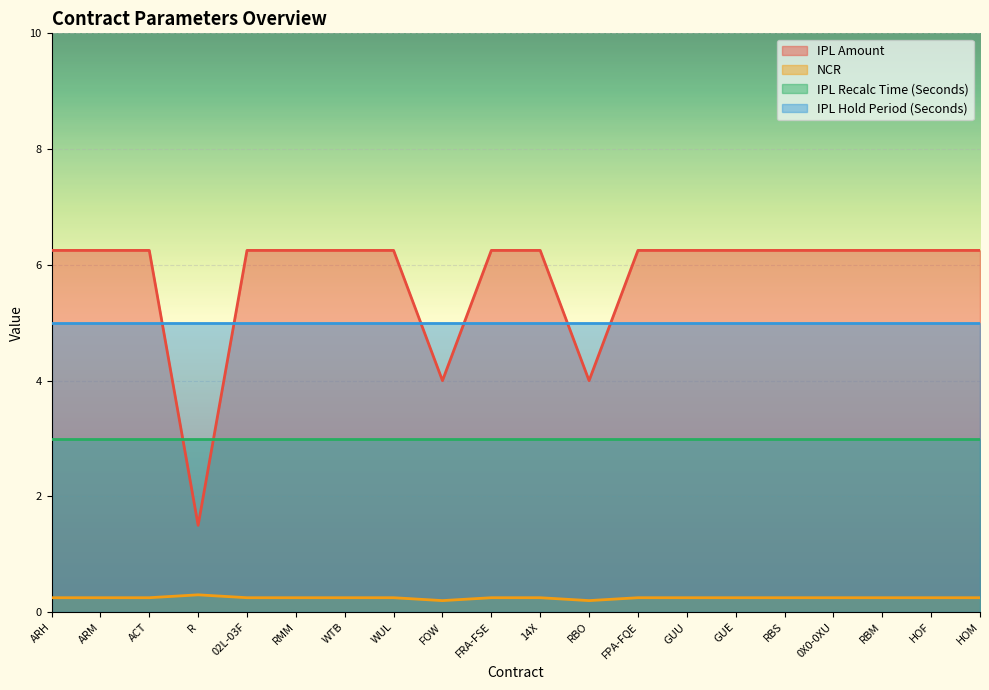

Between ARH and FOW, which series saw the biggest shift?

IPL Amount